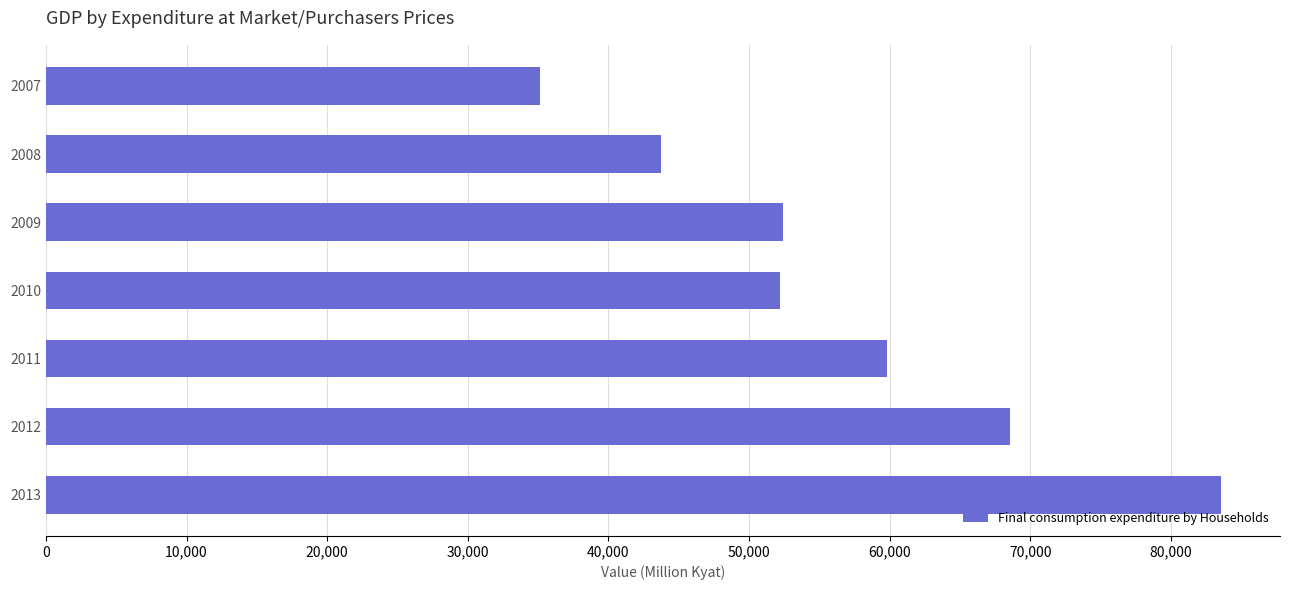

What is the approximate value at 2012?

68519.4